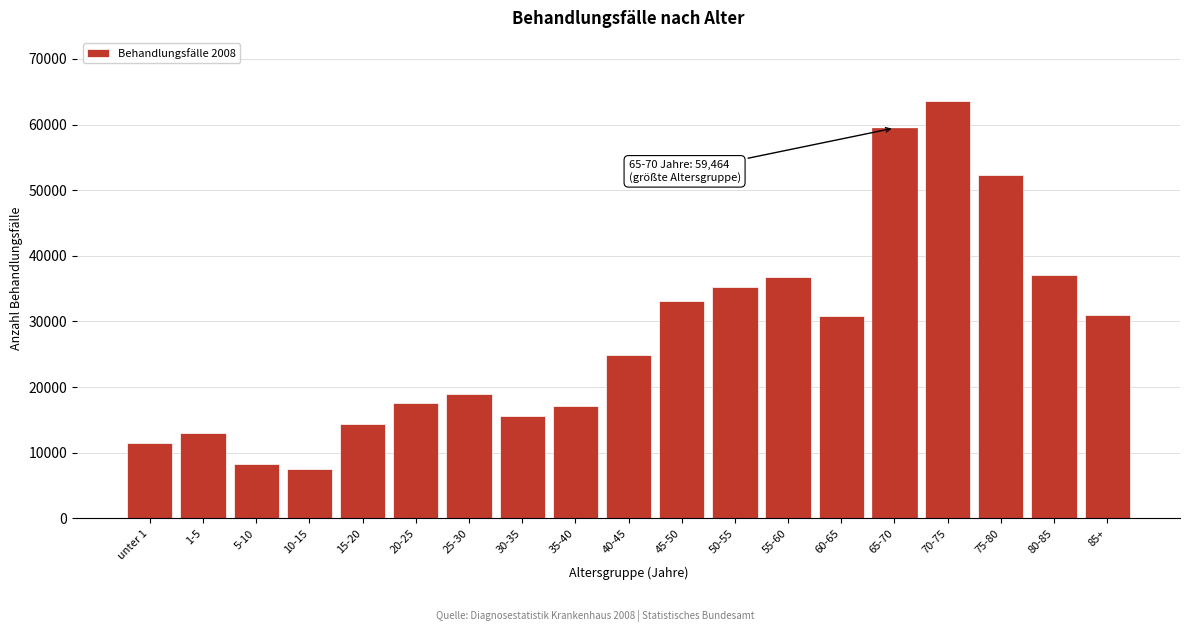

What is the value of the 1st bar from the left?

11469